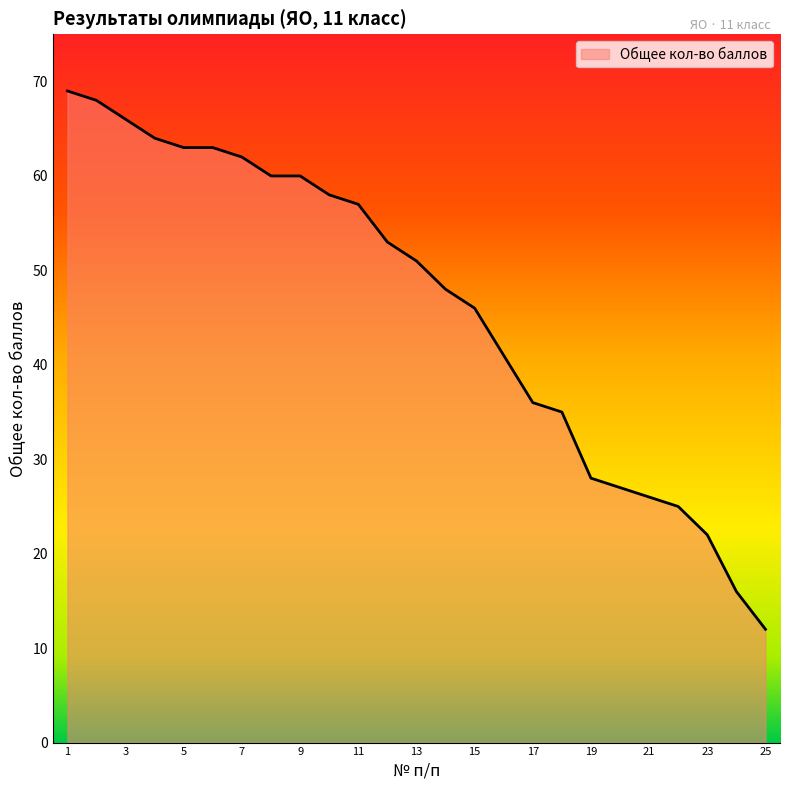

How many lines are shown in the chart?

1